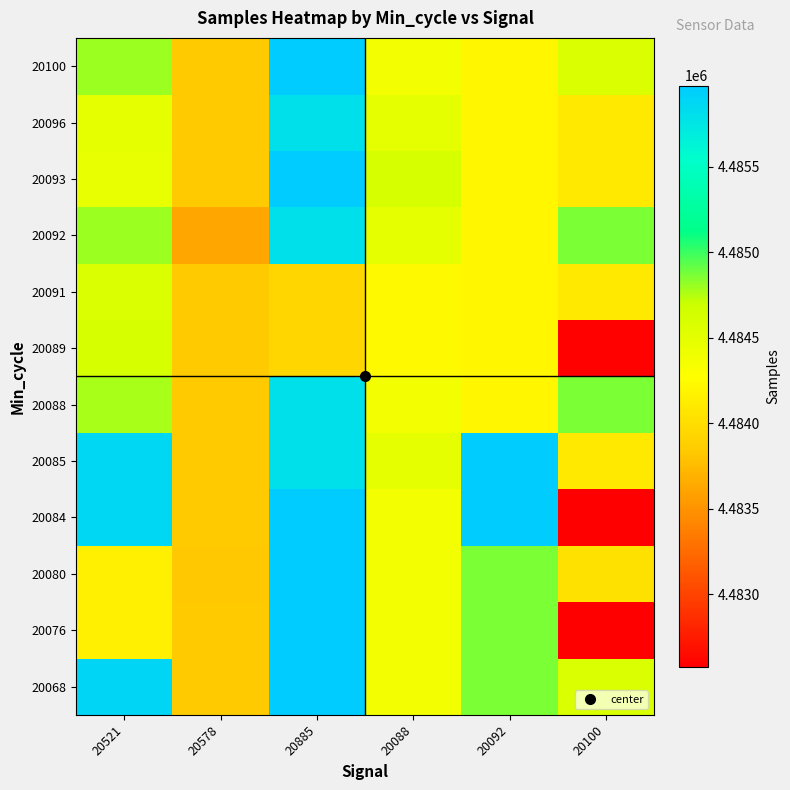

How many distinct data groups are displayed?

12